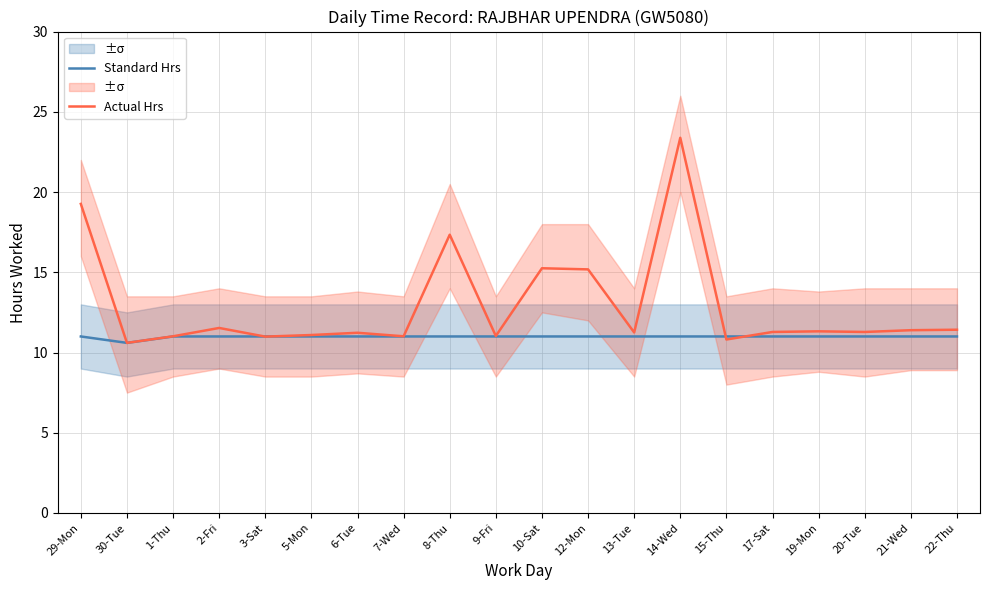

What is the value of the Actual Hrs point at the 16th from the left?

11.3